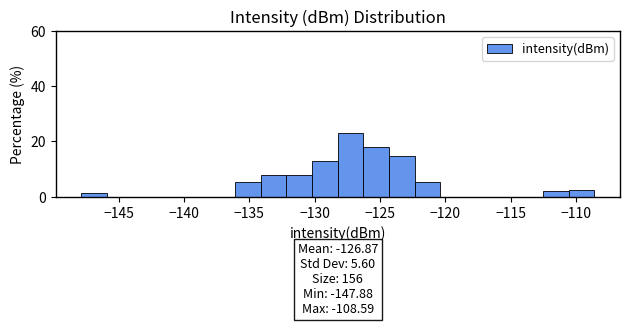

Around what value on the x-axis is the tallest bar? Give the approximate position of its centre, as read against the axis.

-127.5